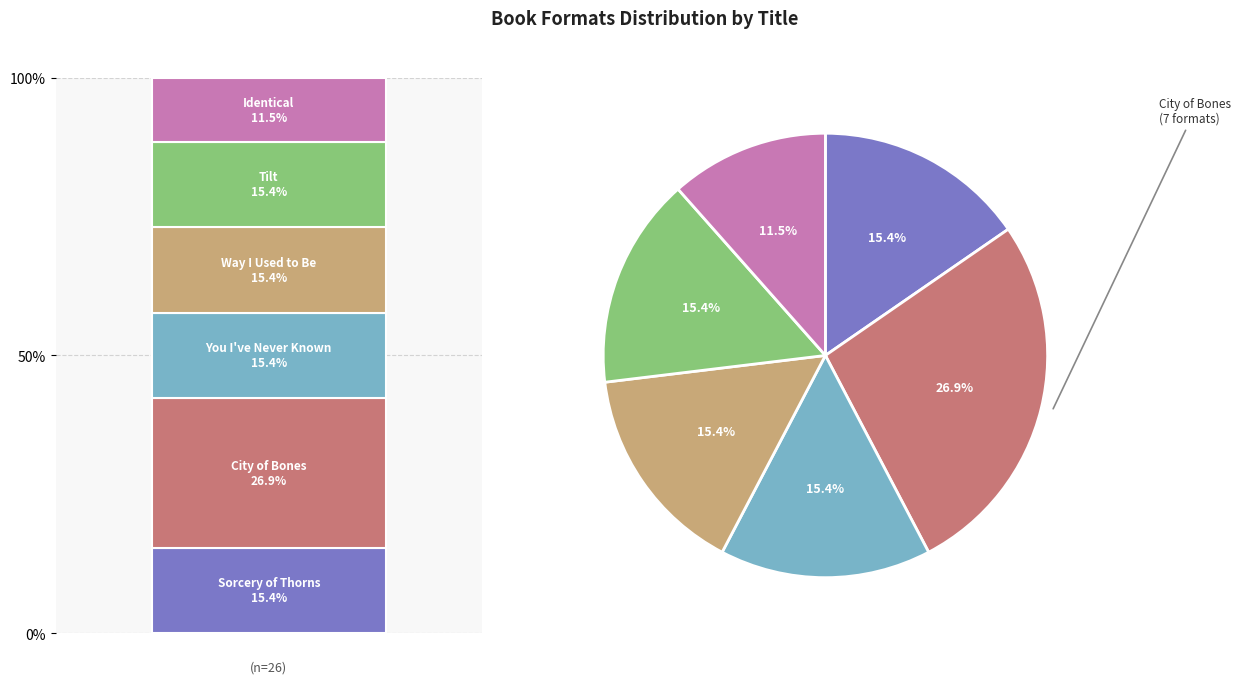

Which category has the biggest portion of the pie?

City of Bones